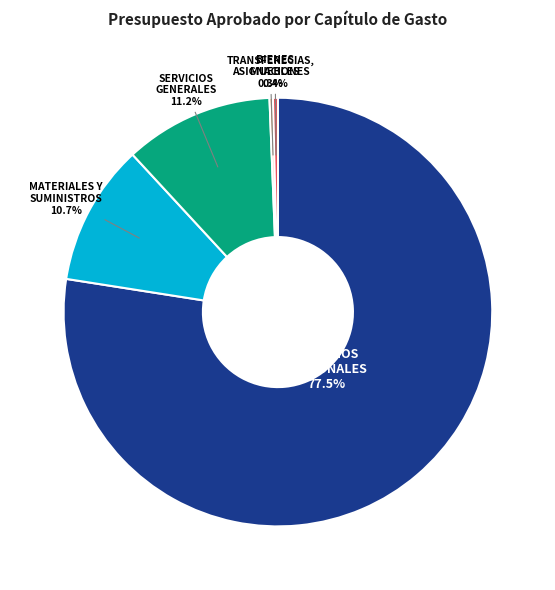

Which has a higher value, SERVICIOS PERSONALES 77.5% or BIENES MUEBLES 0.4%?

SERVICIOS PERSONALES 77.5%